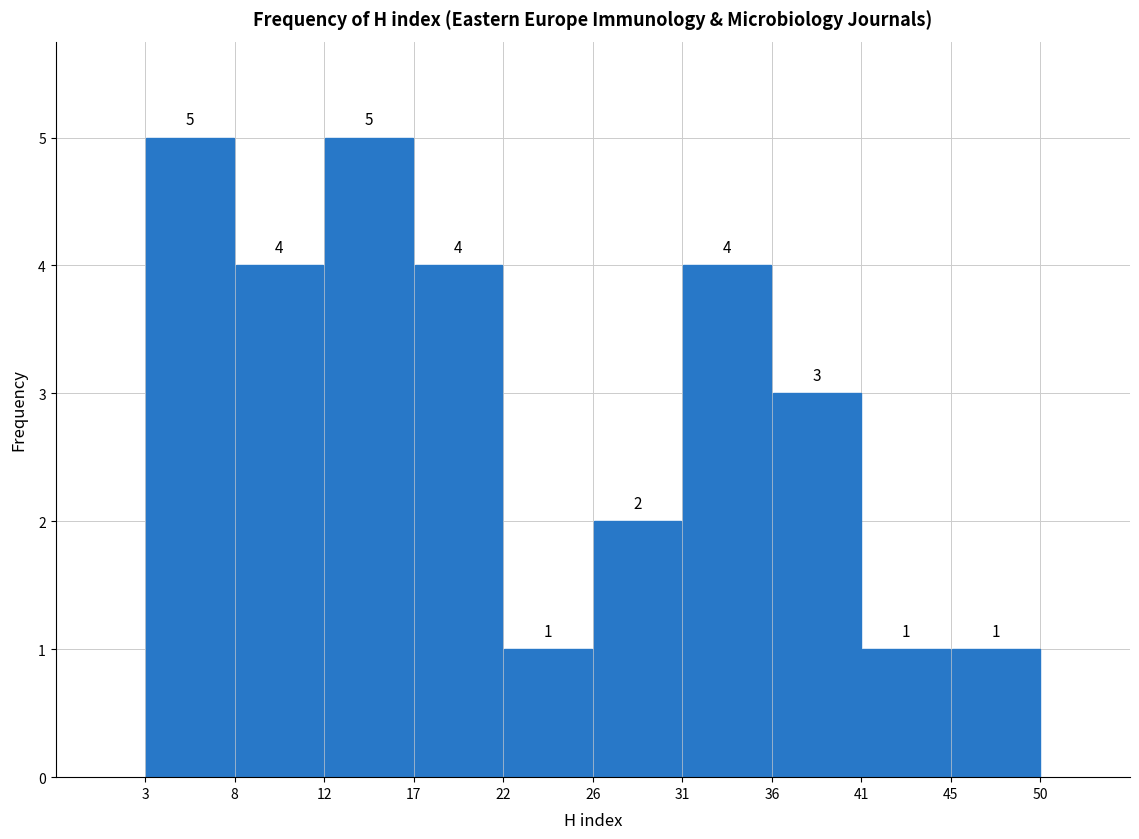

What is the height of the bar covering 45 to 50 on the x-axis?

1